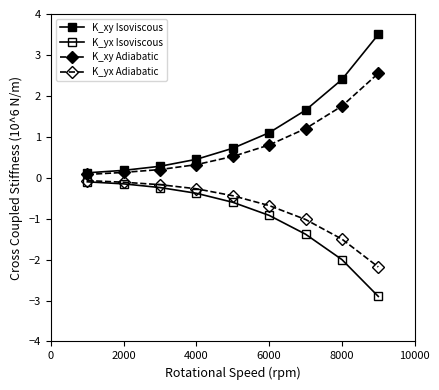

How many lines are shown in the chart?

4